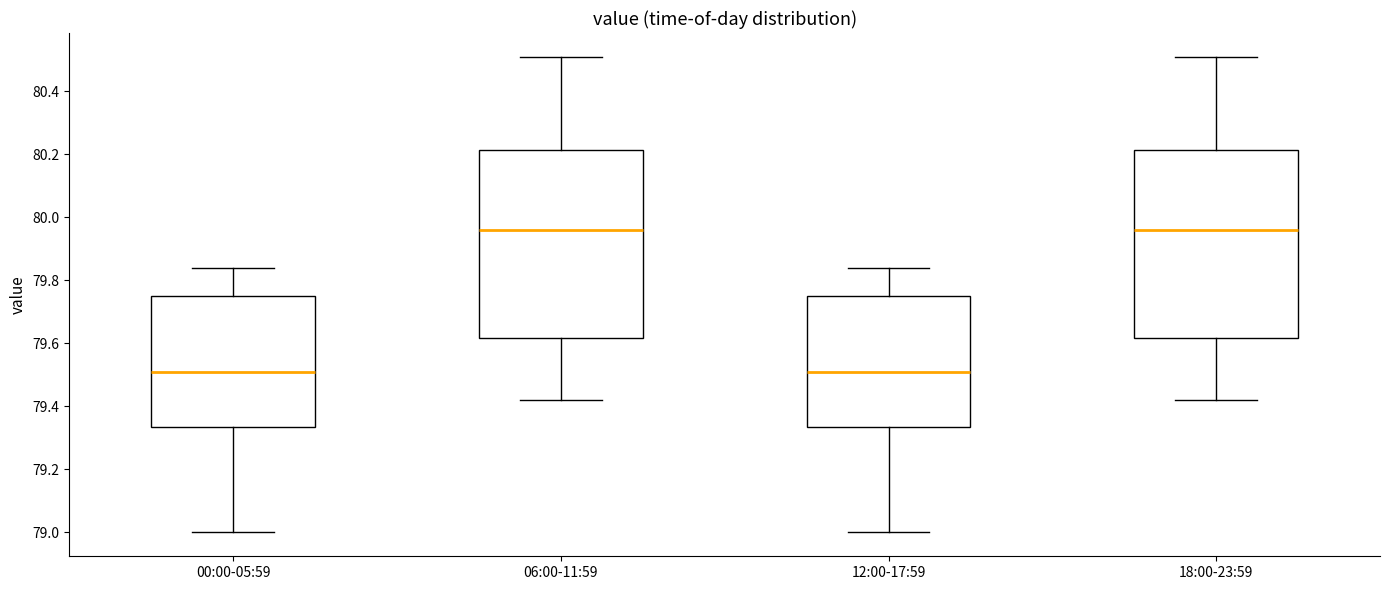

Where does the upper whisker of the box for 00:00-05:59 end on the y-axis? The values are not printed on the chart, so give them approximately, as read against the axis.

79.84